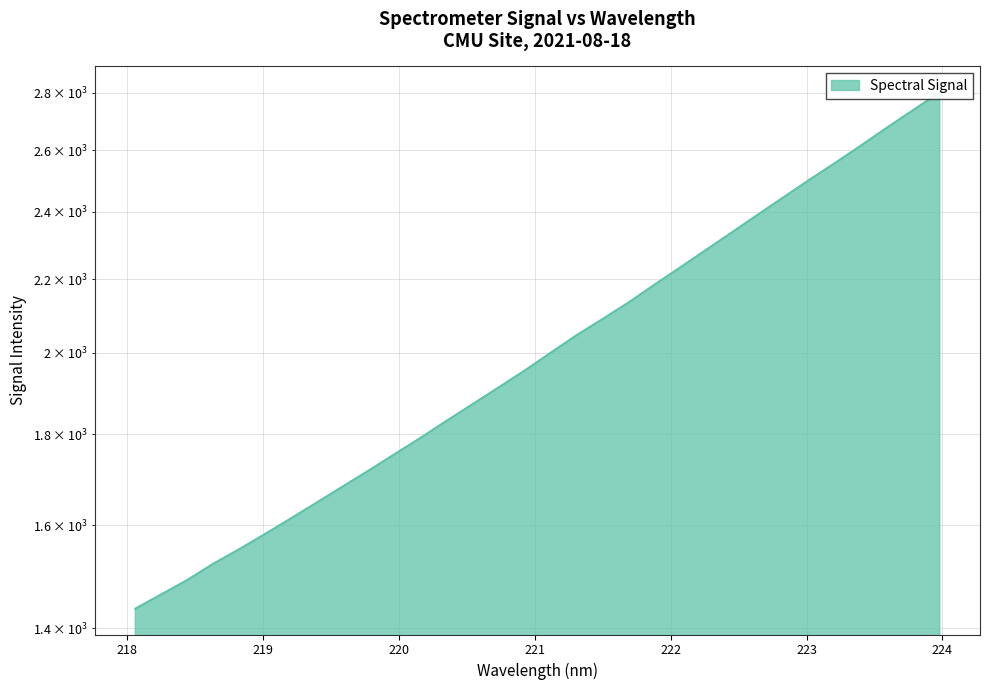

What is the label of the 31st point from the left?

223.7895